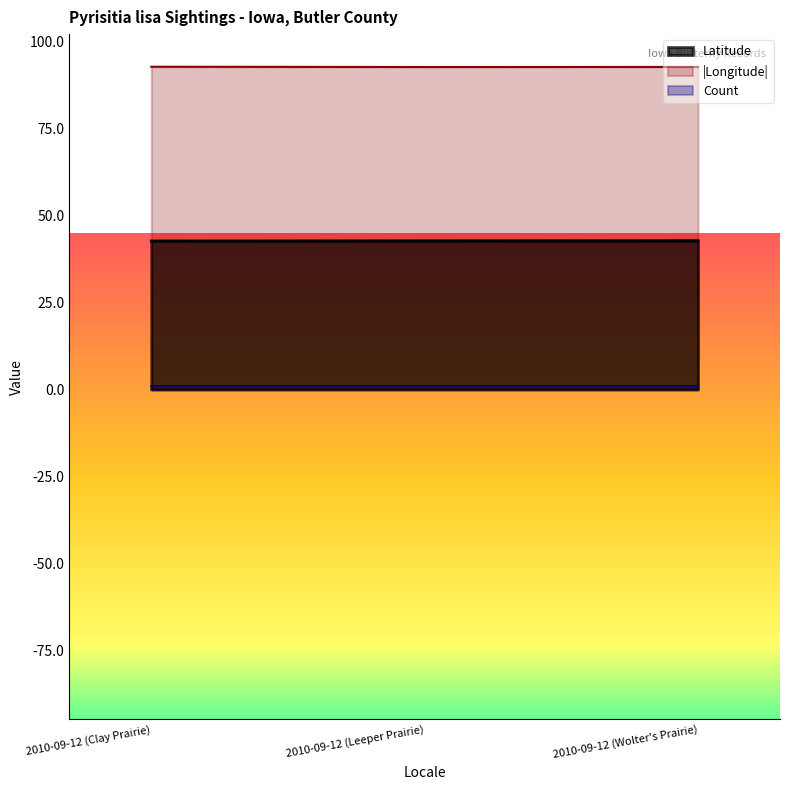

What is the approximate value of Latitude at 2010-09-12 (Clay Prairie)?

42.7